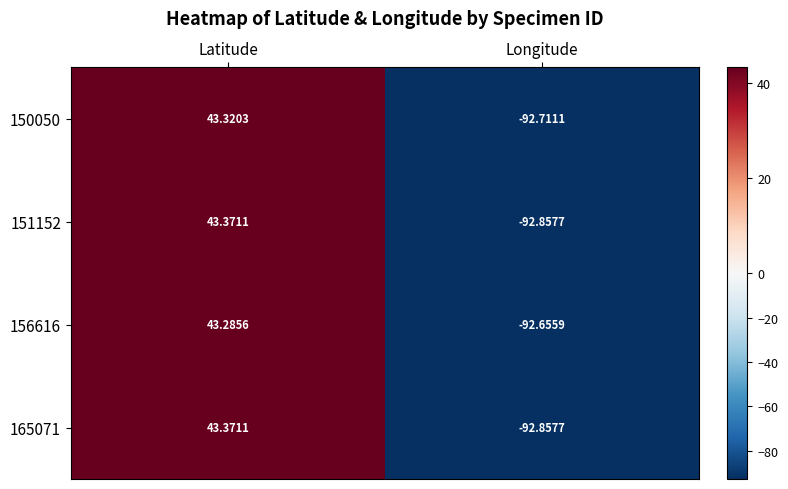

Which category has the highest value in the 151152 series?

Latitude